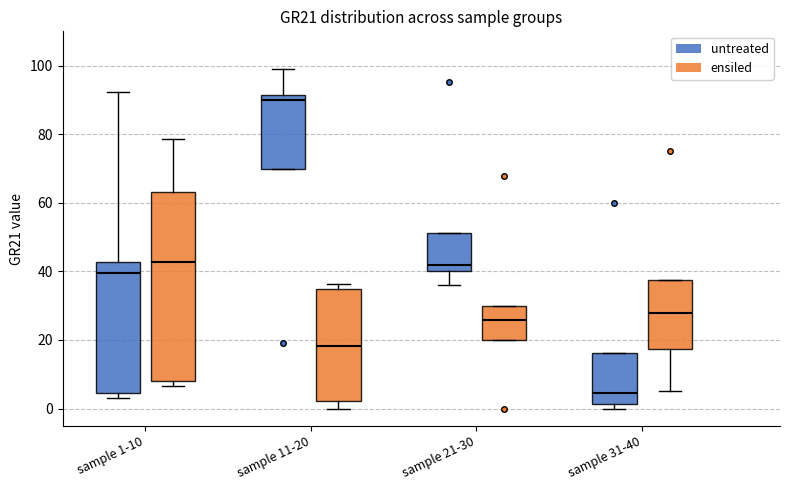

Reading left to right, read every box against the y-axis: the position of its median line, the range the box covers, and the ends of its whiskers. The values are not printed on the chart, so give them approximately, as read against the axis.

sample 1-10 (untreated): median 40, box 4 to 42, whiskers 2 to 92
sample 1-10 (ensiled): median 42, box 8 to 64, whiskers 6 to 78
sample 11-20 (untreated): median 90, box 70 to 92, whiskers 70 to 100
sample 11-20 (ensiled): median 18, box 2 to 34, whiskers 0 to 36
sample 21-30 (untreated): median 42, box 40 to 52, whiskers 36 to 52
sample 21-30 (ensiled): median 26, box 20 to 30, whiskers 20 to 30
sample 31-40 (untreated): median 4, box 2 to 16, whiskers 0 to 16
sample 31-40 (ensiled): median 28, box 18 to 38, whiskers 6 to 38